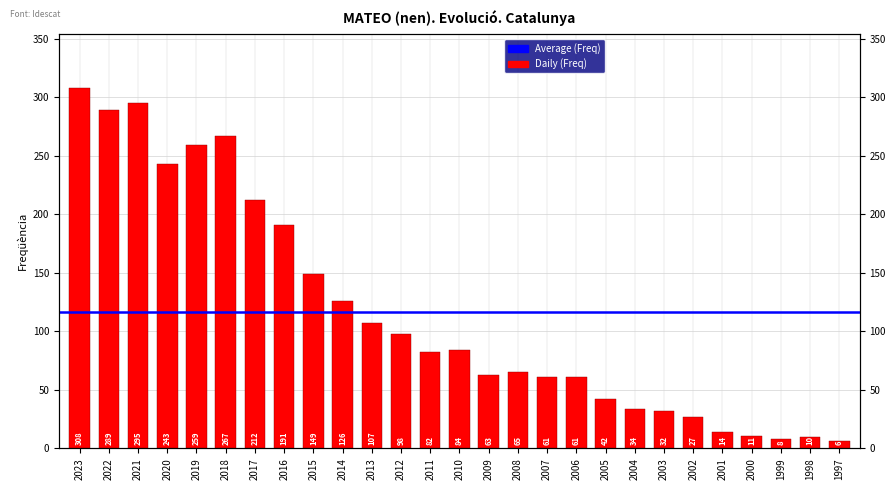

Rank the categories by value from highest to lowest.

2023, 2021, 2022, 2018, 2019, 2020, 2017, 2016, 2015, 2014, 2013, 2012, 2010, 2011, 2008, 2009, 2007, 2006, 2005, 2004, 2003, 2002, 2001, 2000, 1998, 1999, 1997